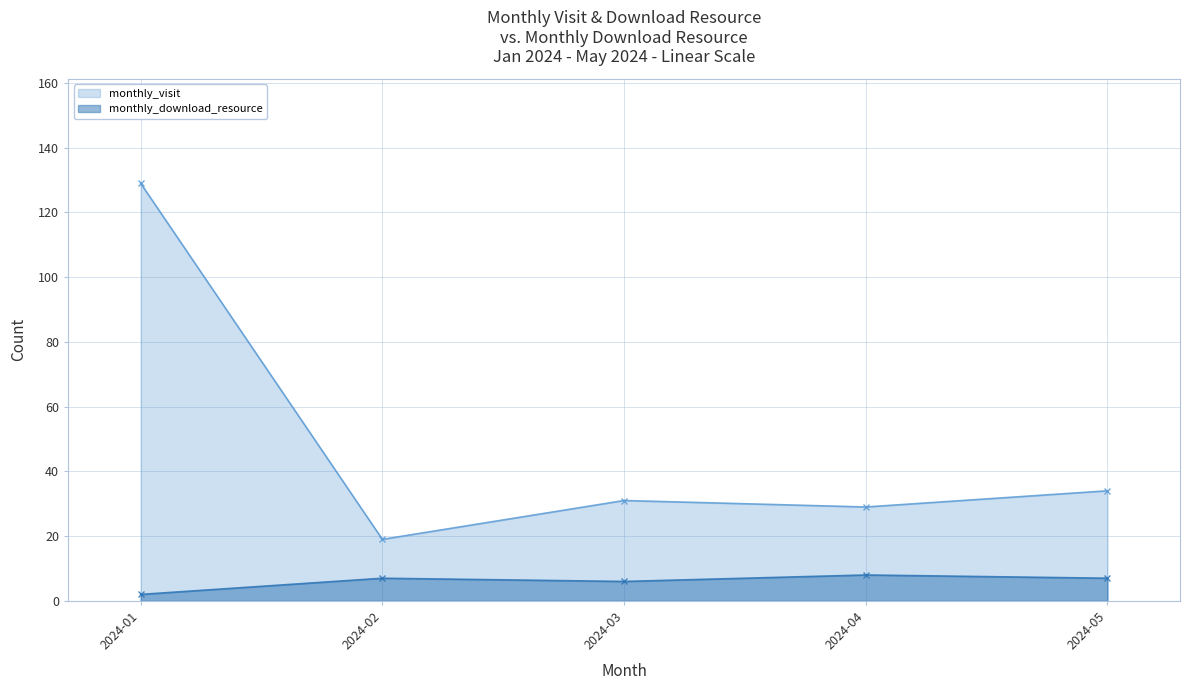

How many data points does each series have?

5